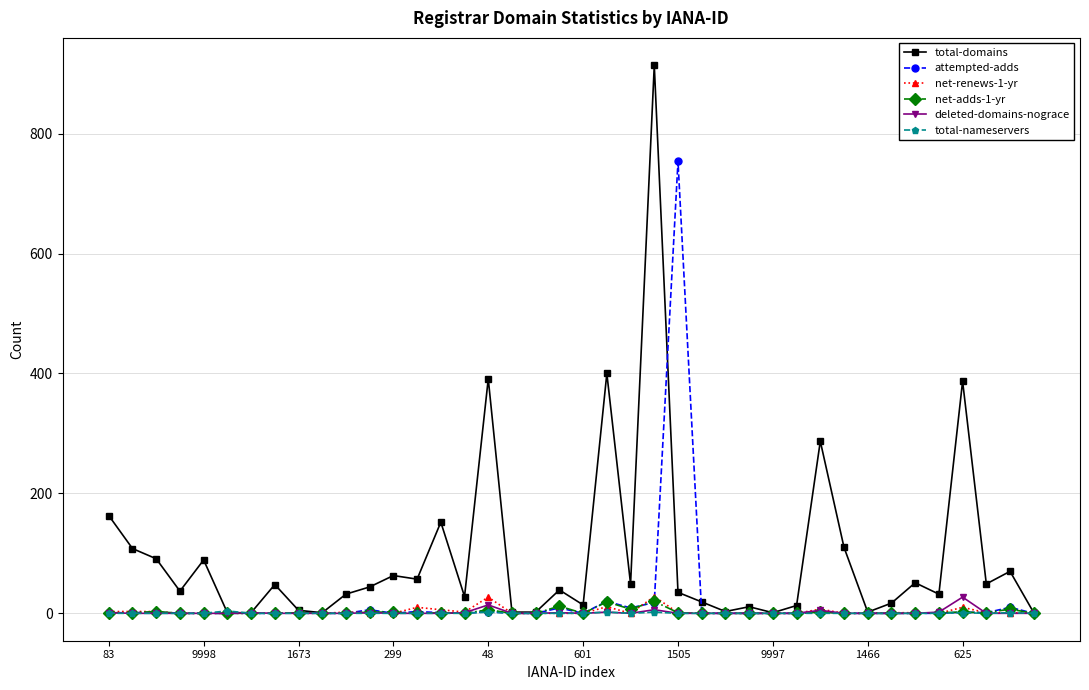

At how many categories does at least one series exceed 270?

6